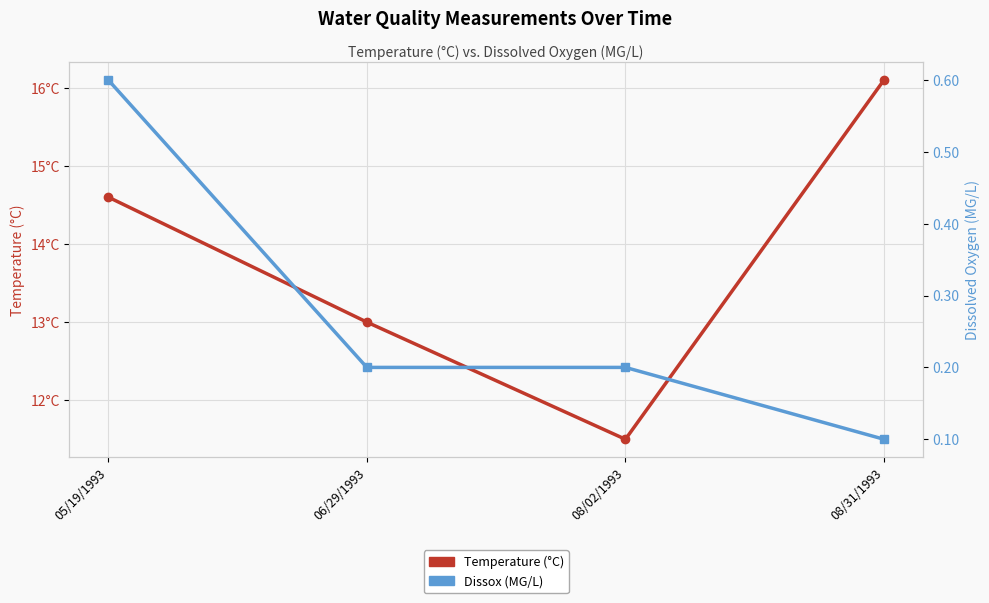

What position from the right is 06/29/1993?

3